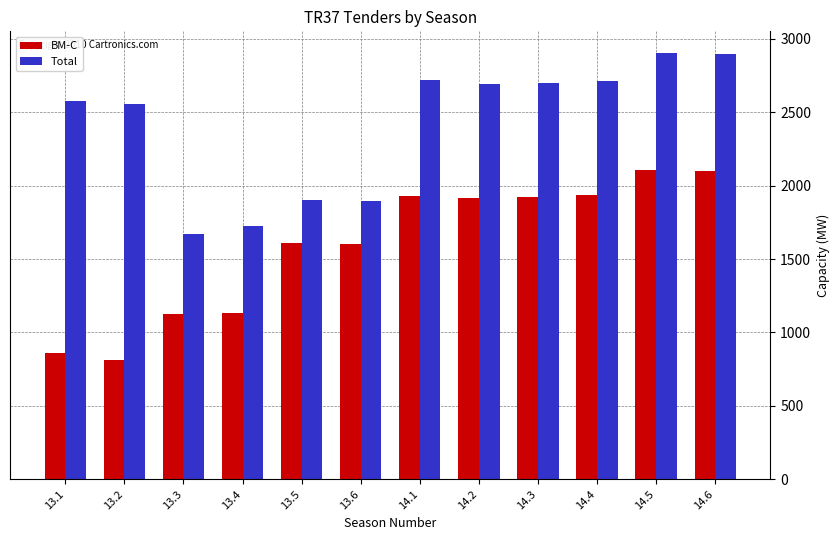

How many bars are there in total?

24